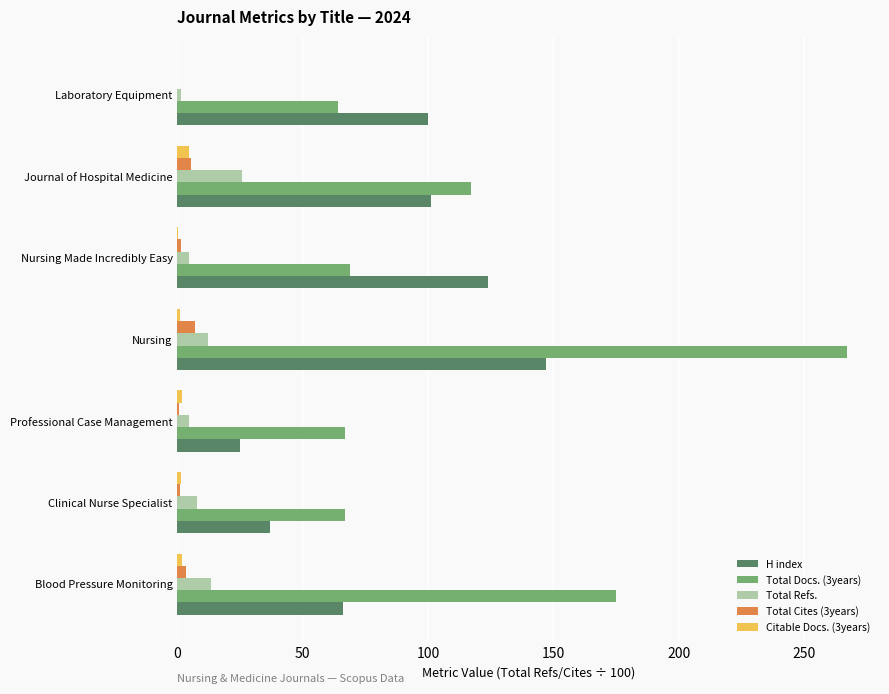

True or false: Total Docs. (3years) has a value of 267.0 at Nursing.

True